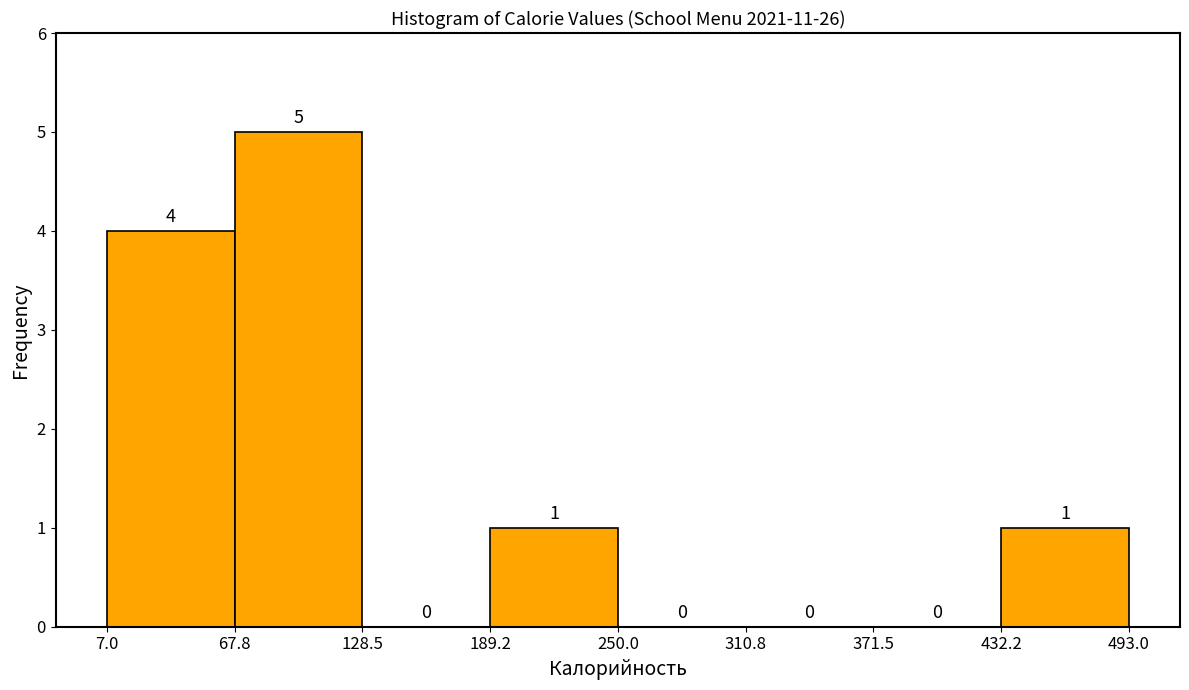

Reading left to right, list every bar in this chart as the range it spans on the x-axis followed by its height.

7.0 to 67.8: 4
67.8 to 128.5: 5
128.5 to 189.2: 0
189.2 to 250.0: 1
250.0 to 310.8: 0
310.8 to 371.5: 0
371.5 to 432.2: 0
432.2 to 493.0: 1